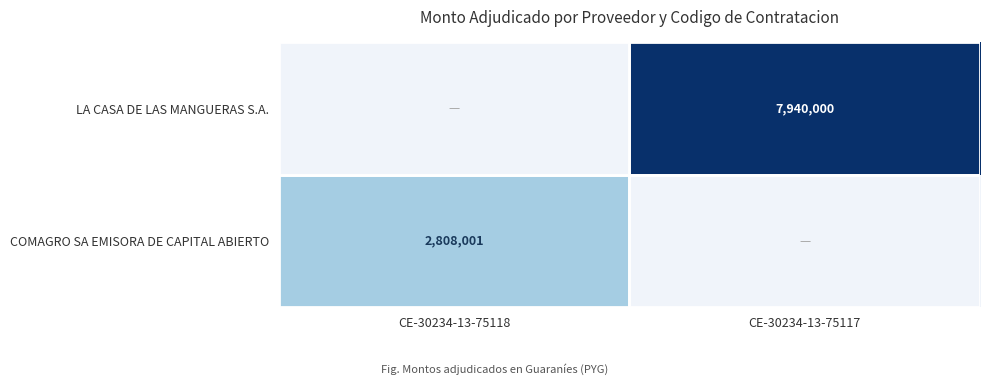

True or false: LA CASA DE LAS MANGUERAS S.A. has a value of 3423149 at CE-30234-13-75117.

False